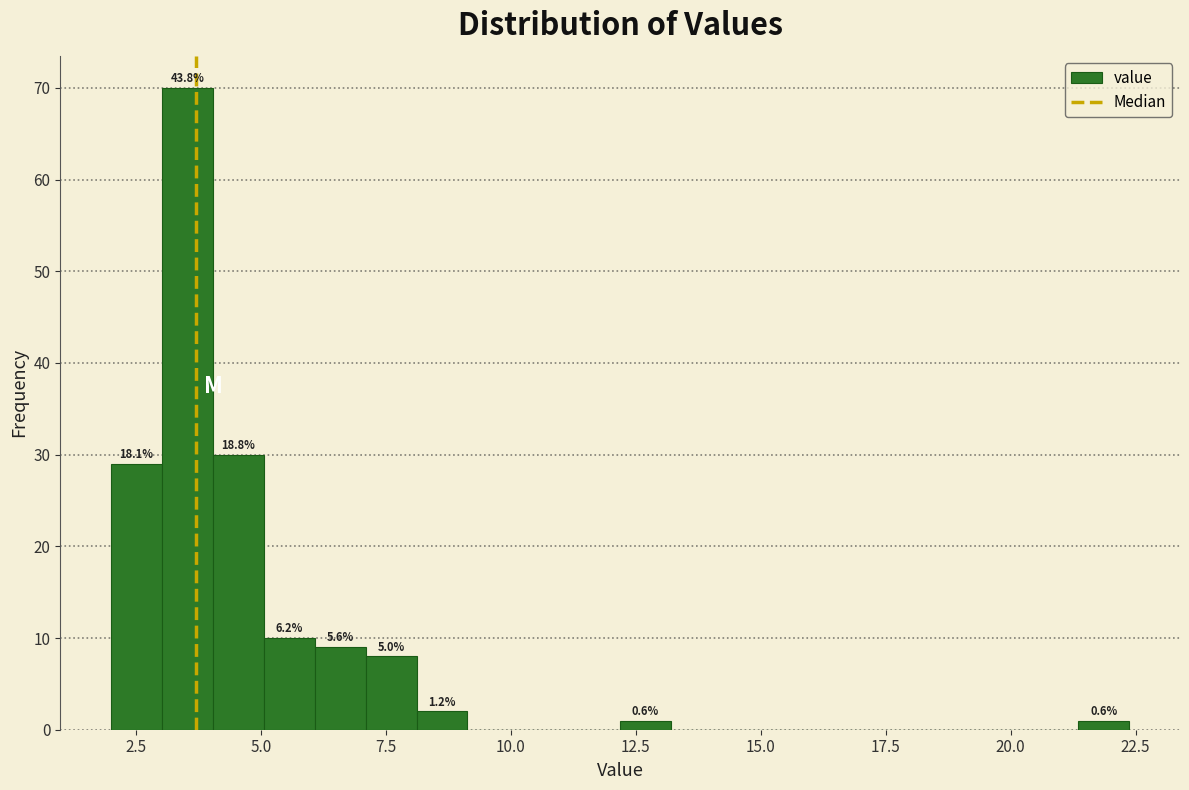

Around what value on the x-axis is the tallest bar? Give the approximate position of its centre, as read against the axis.

3.5